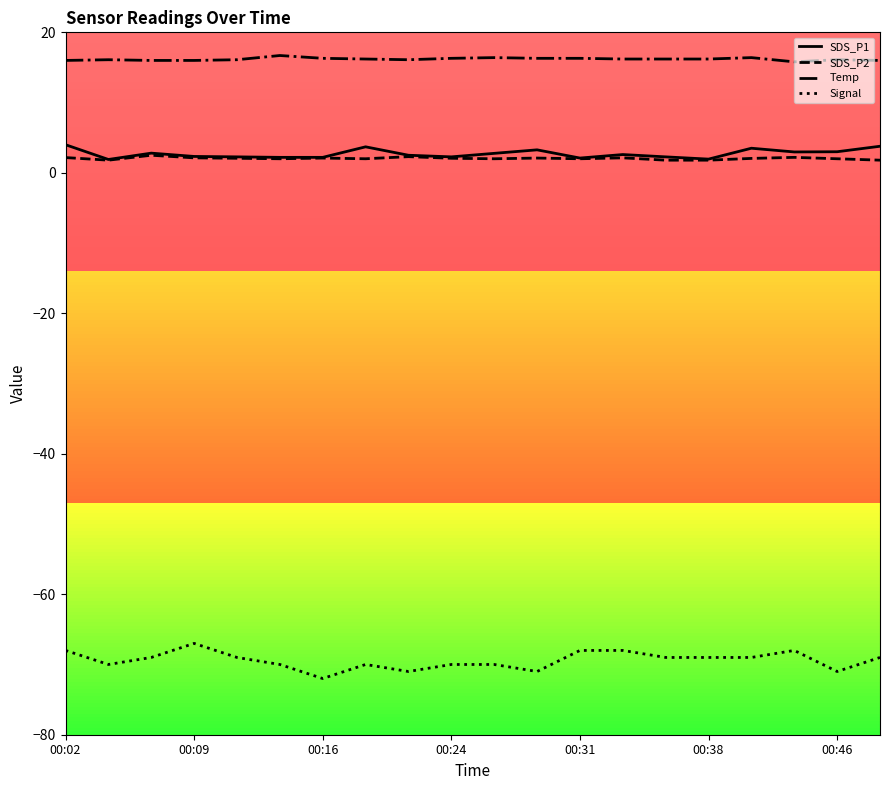

At which category does Signal reach its first local peak?

00:09